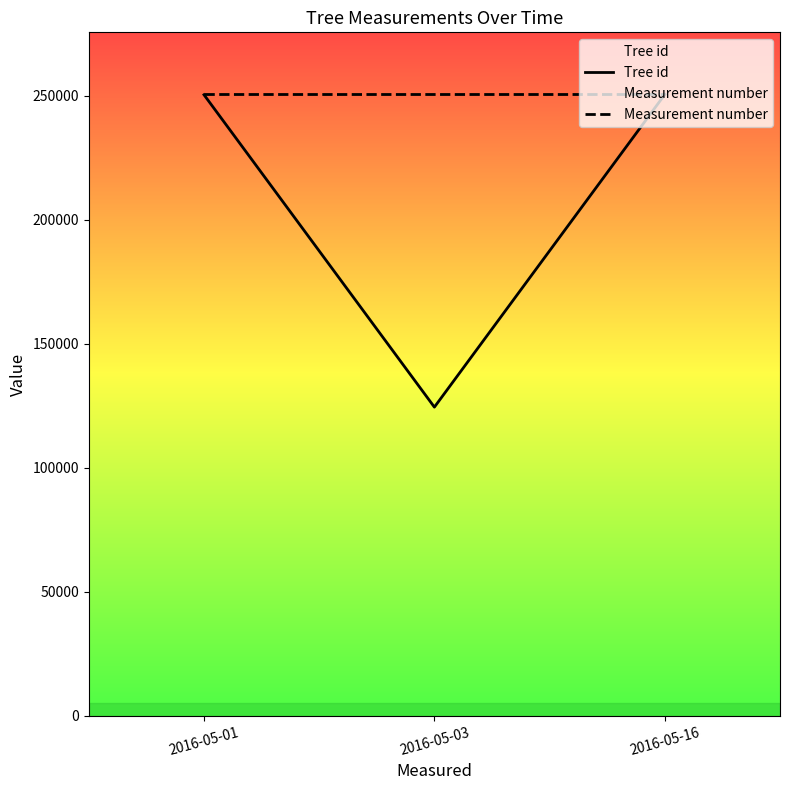

Is it true that Measurement number equals 362051 at 2016-05-16?

False